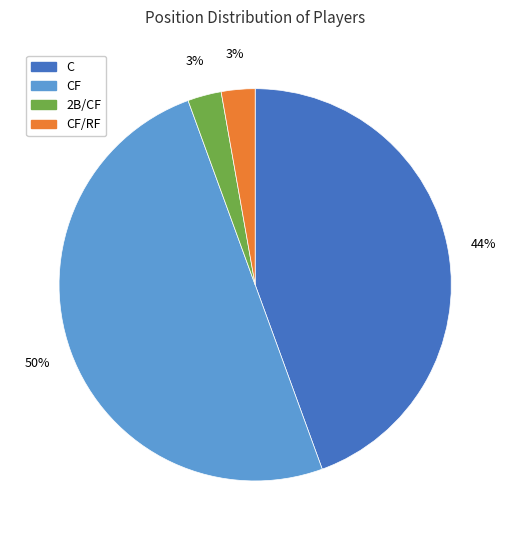

To the nearest percent, what is the difference between the largest and smallest slice percentages?

47%